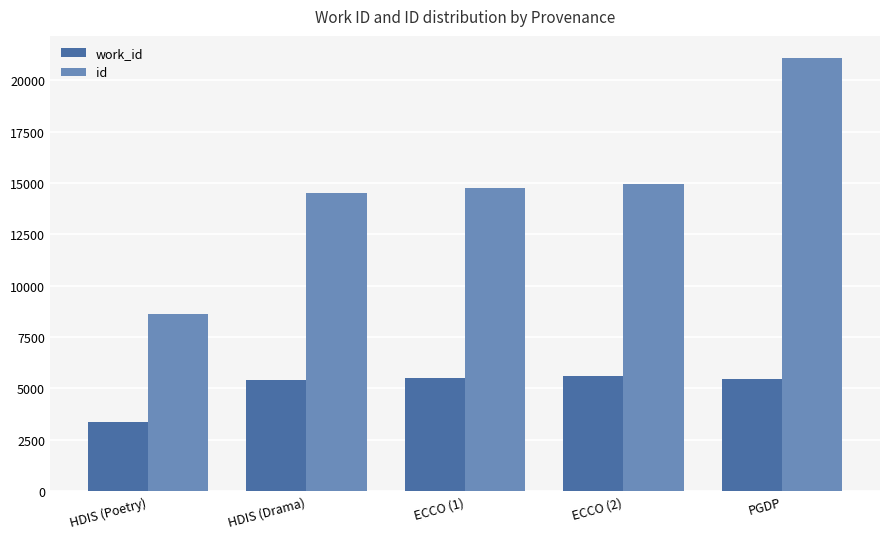

What are all the series names shown in the legend?

work_id, id